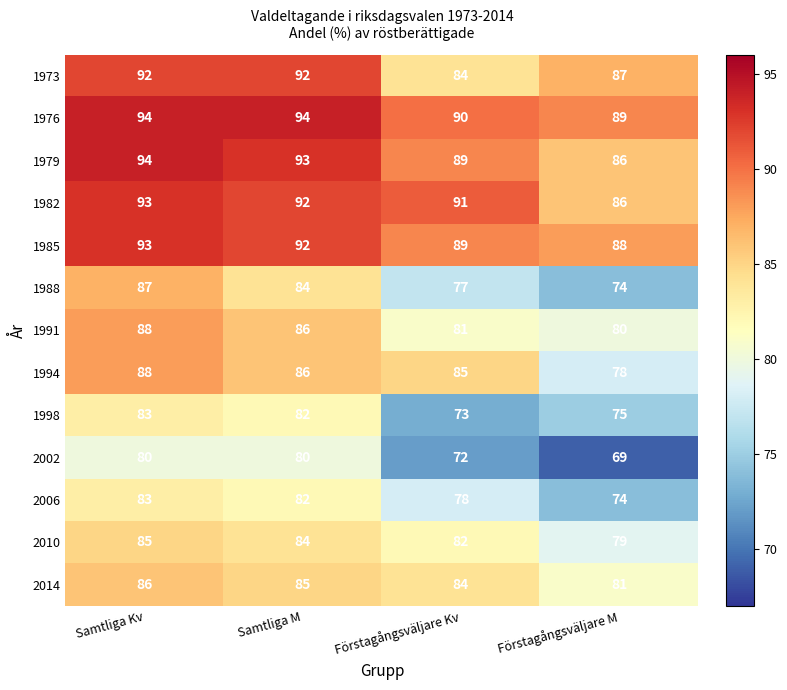

Count the 2010 values in the range 82 to 85.

3